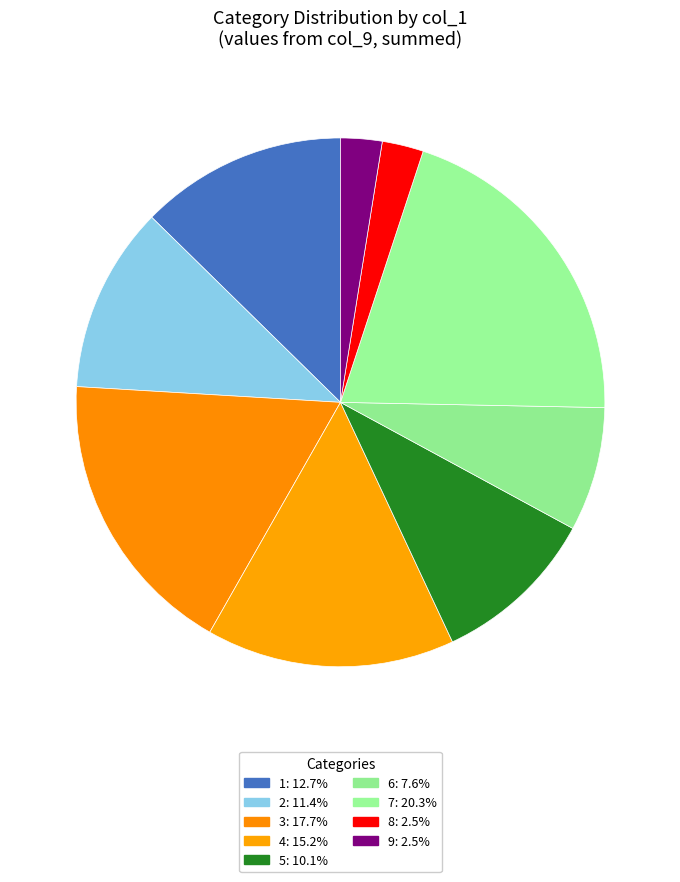

How many slices are in this pie chart?

9